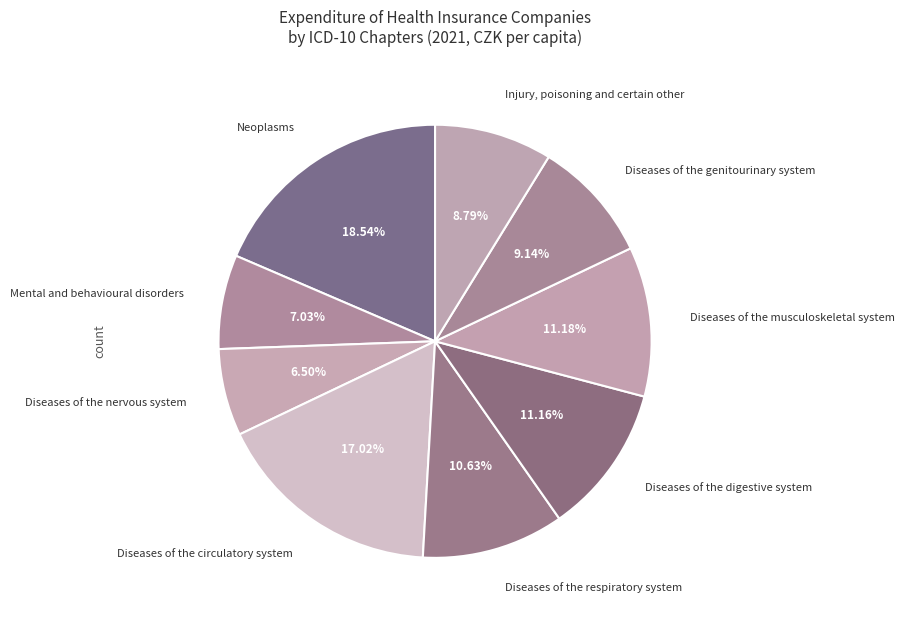

To the nearest percent, what is the combined percentage of Neoplasms and Diseases of the respiratory system?

29%